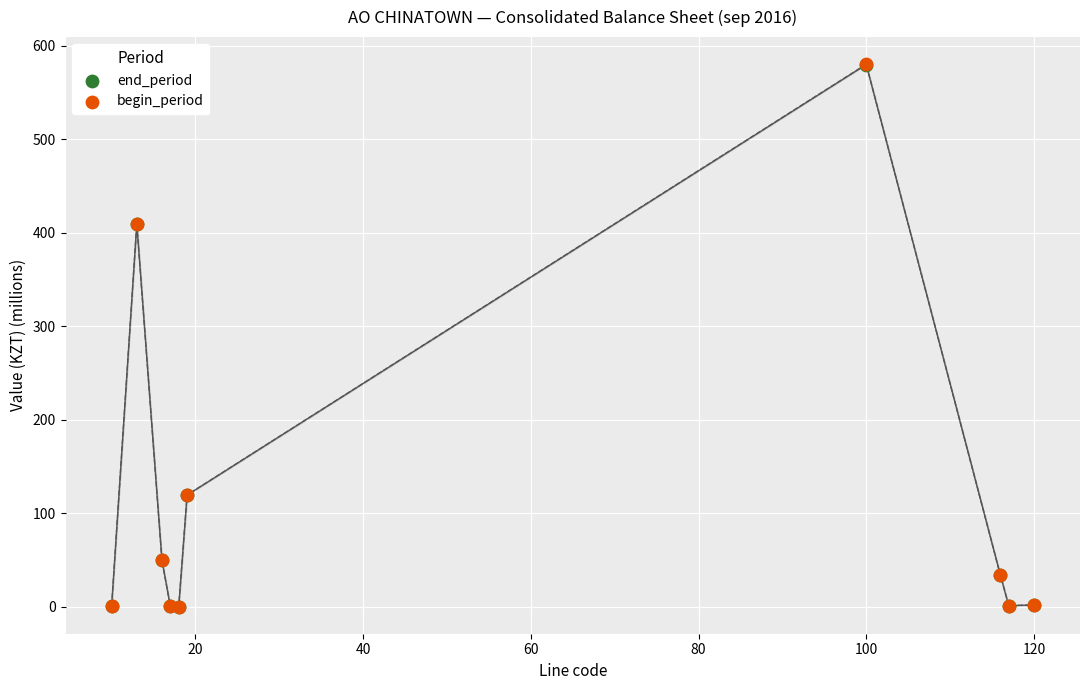

Which series has the widest spread of Y values?

begin_period